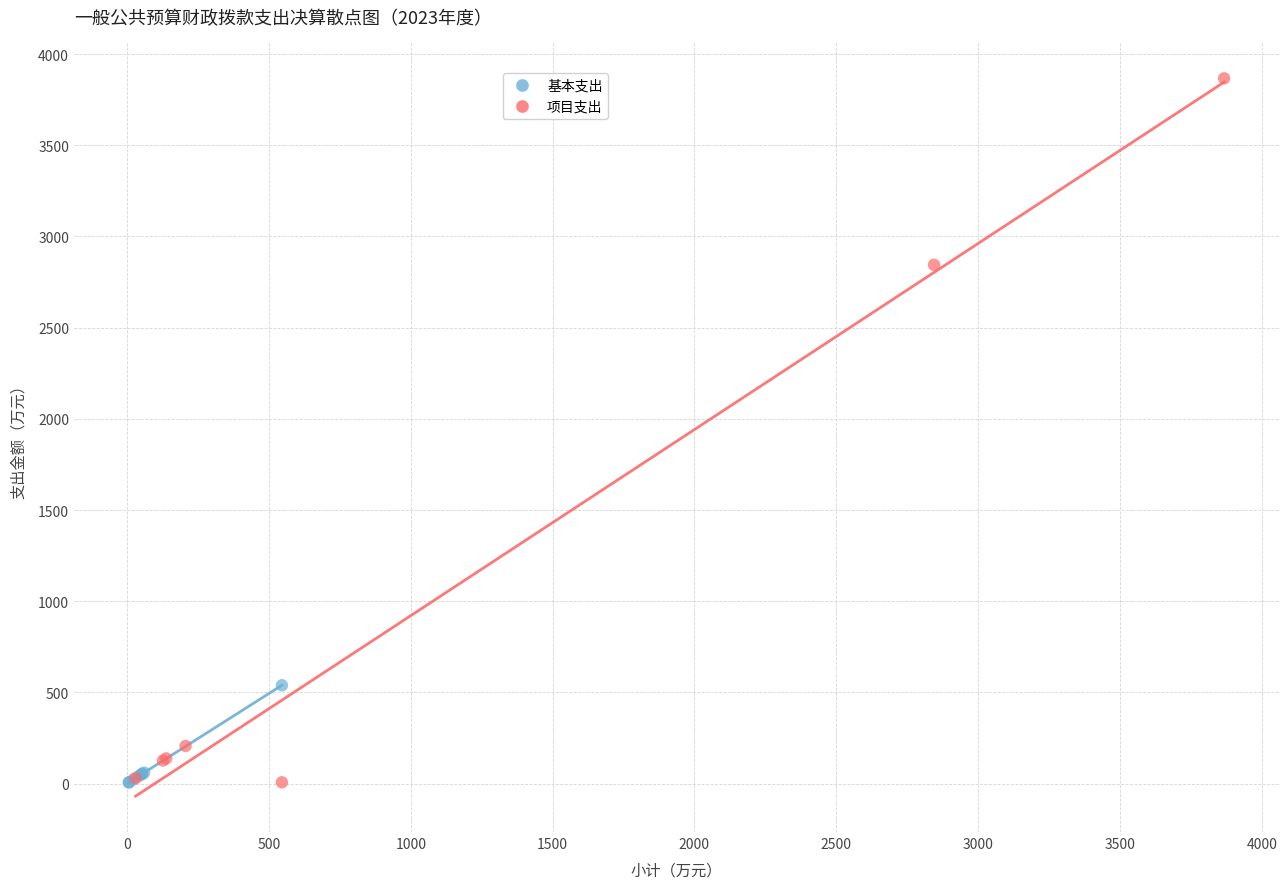

Which series has the largest Y range (max minus min)?

项目支出